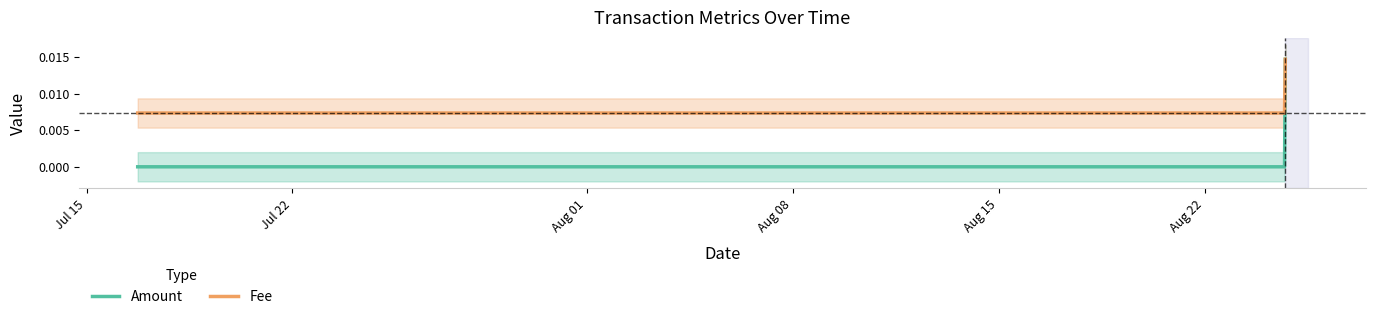

Between Aug 01 and Jul 15, which is larger?

Aug 01